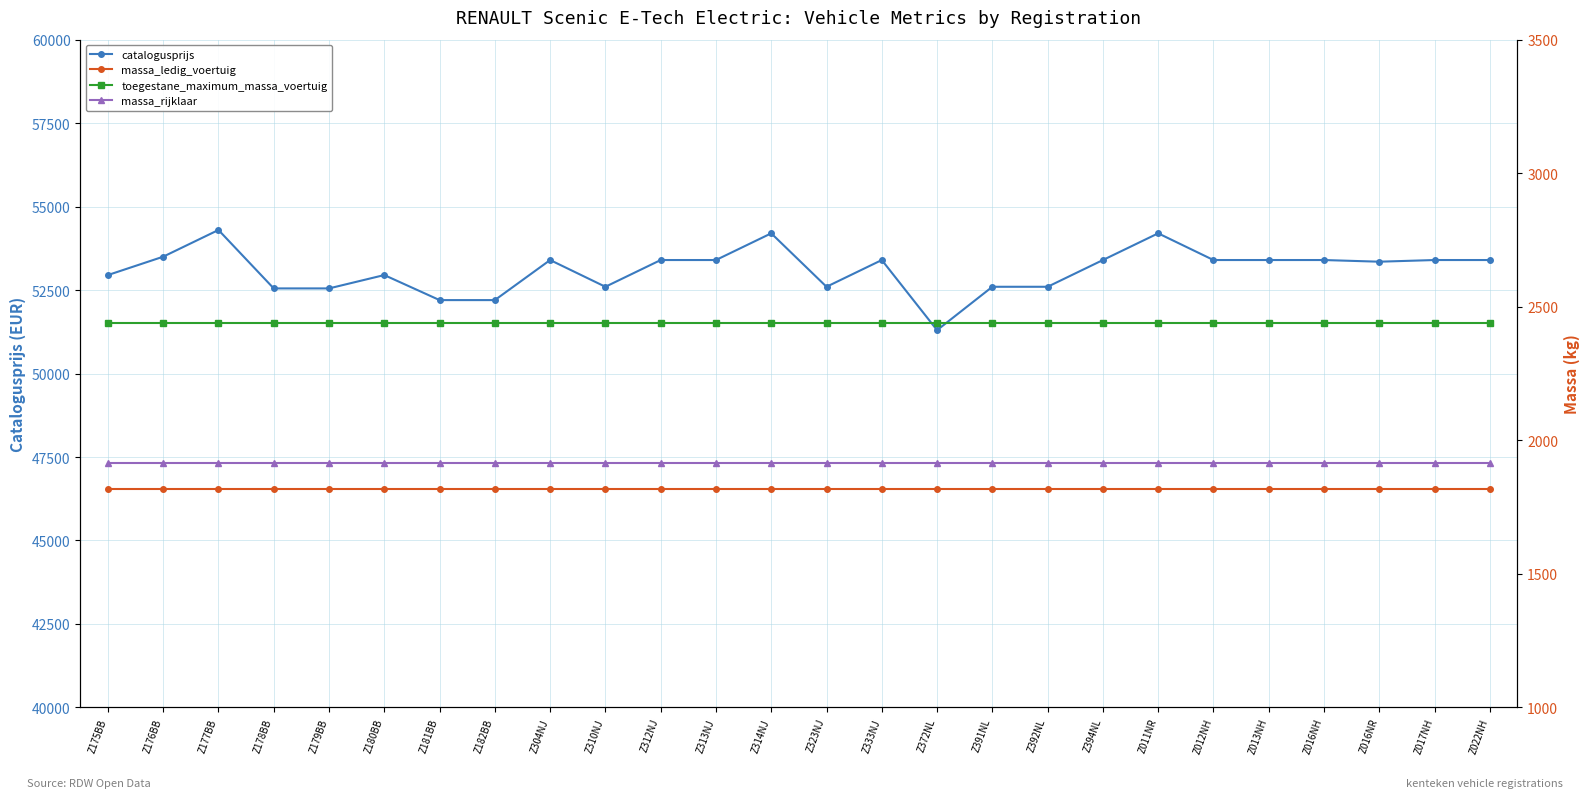

What is the average value of the massa_ledig_voertuig series?

1817